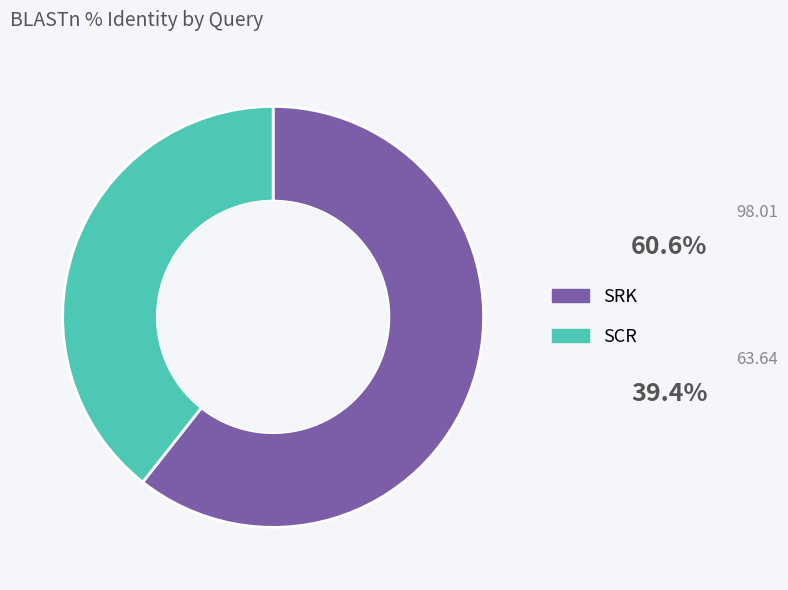

Approximately how many times larger is the value at SRK compared to SCR?

1.5